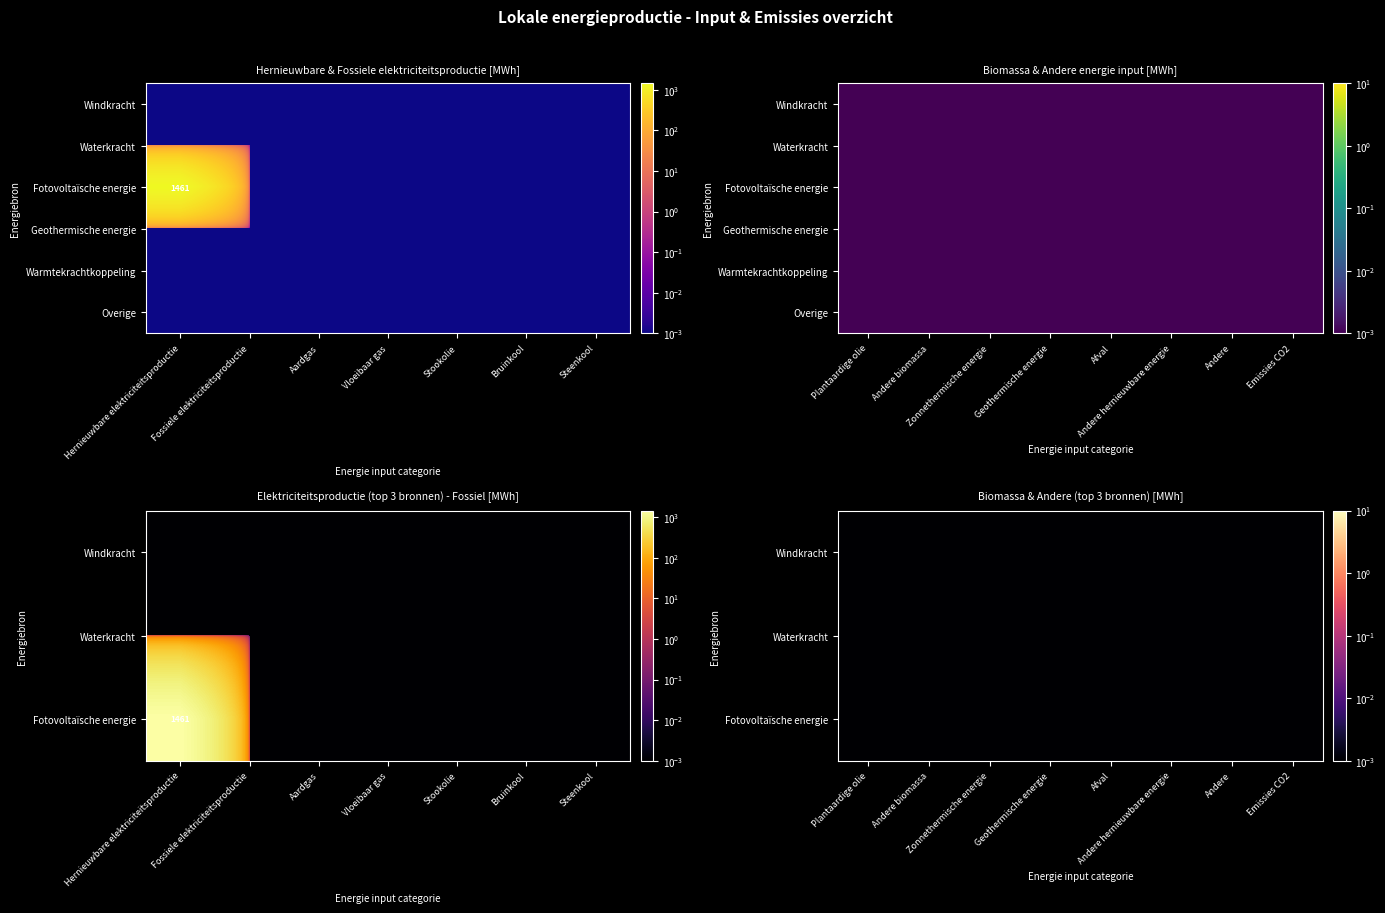

Count the number of categories in the chart.

15